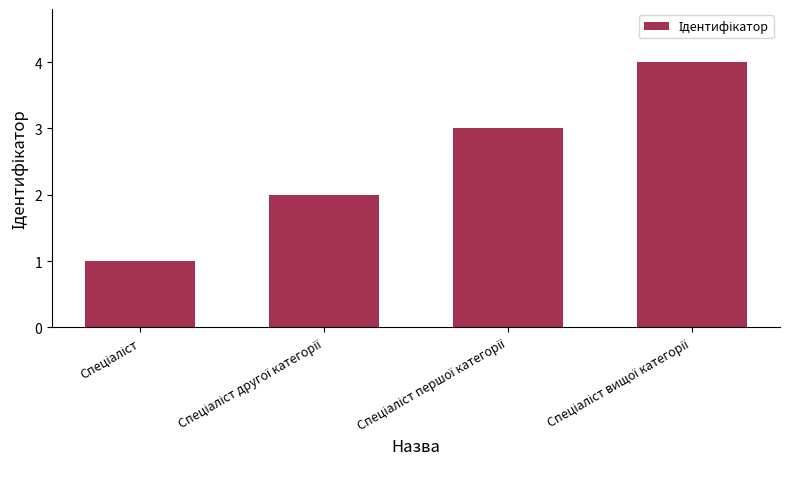

What is the difference between the maximum and minimum values?

3